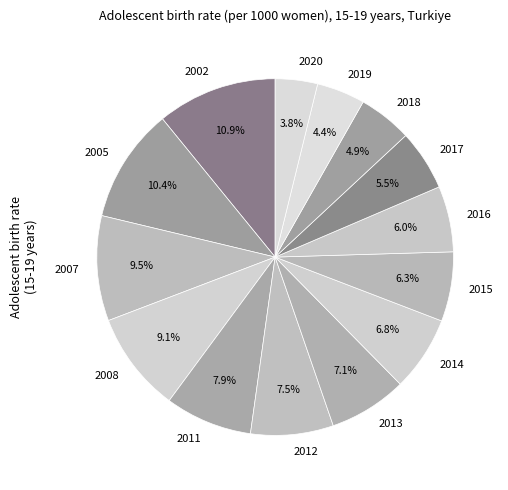

Is it true that 2012 is 1% of the pie?

False